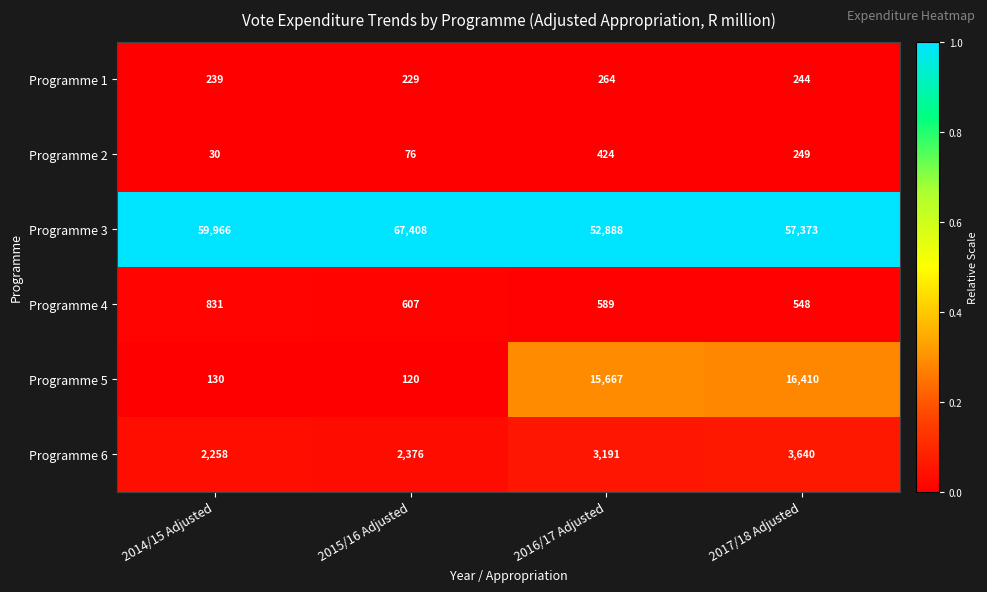

Reading left to right, extract all data points from this chart.

Programme 1: 239	229	264	244
Programme 2: 30	76	424	249
Programme 3: 59966	67408	52888	57373
Programme 4: 831	607	589	548
Programme 5: 130	120	15667	16410
Programme 6: 2258	2376	3191	3640